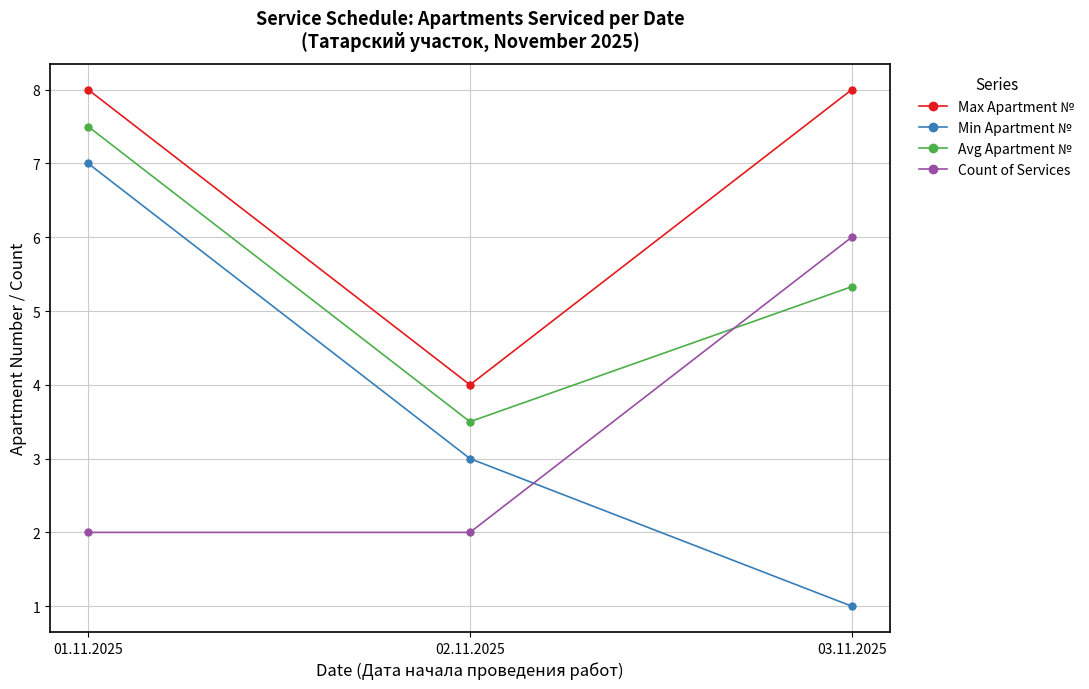

Which series has the largest range (max minus min)?

Min Apartment №